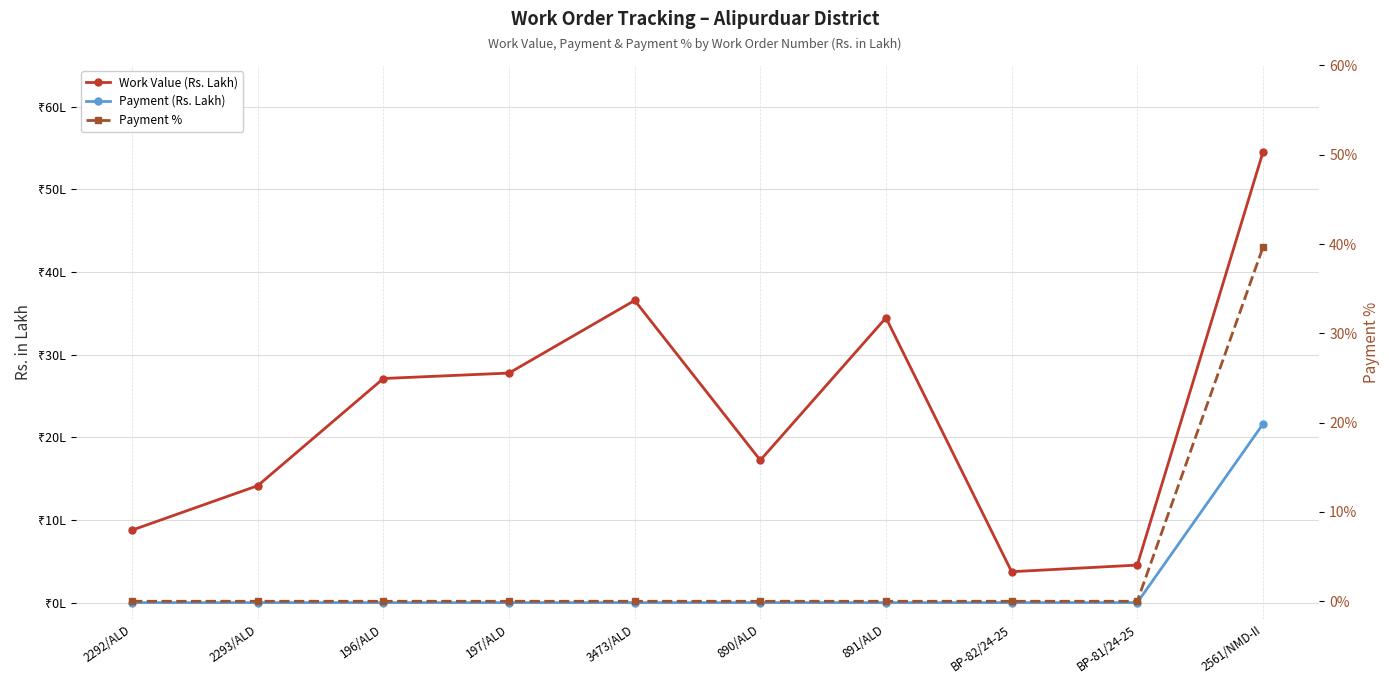

Rank the series by their maximum value, from highest to lowest.

Work Value (Rs. Lakh), Payment %, Payment (Rs. Lakh)